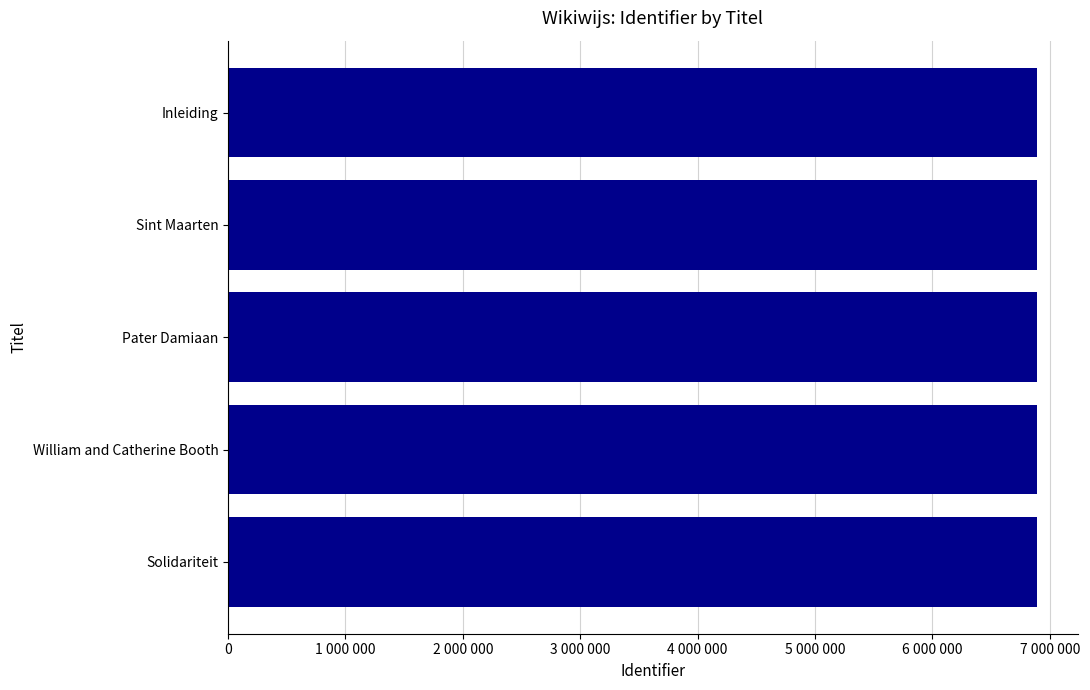

Are the bars horizontal?

Yes